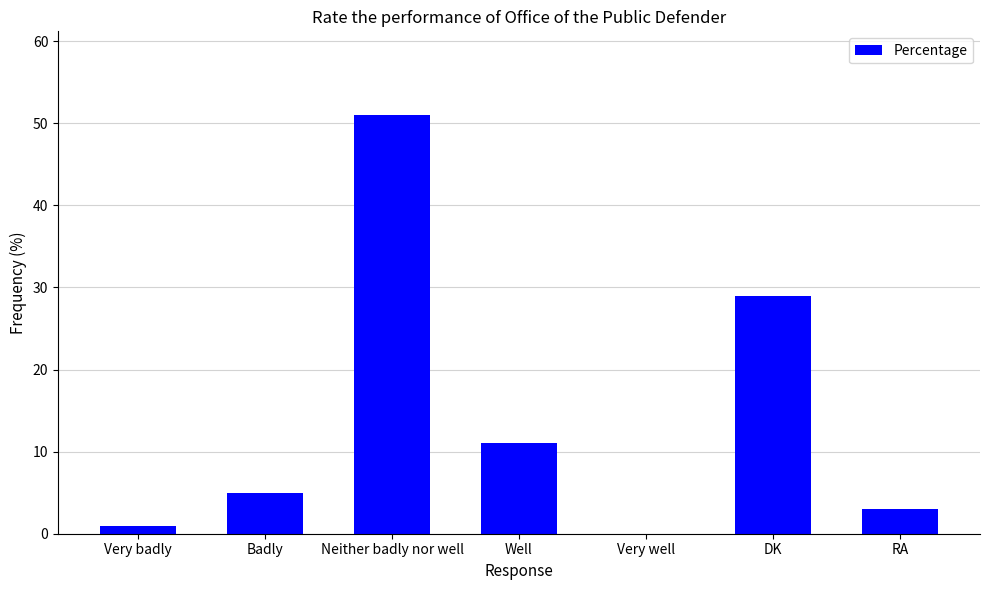

Where is the data nearest to the value 25?

DK